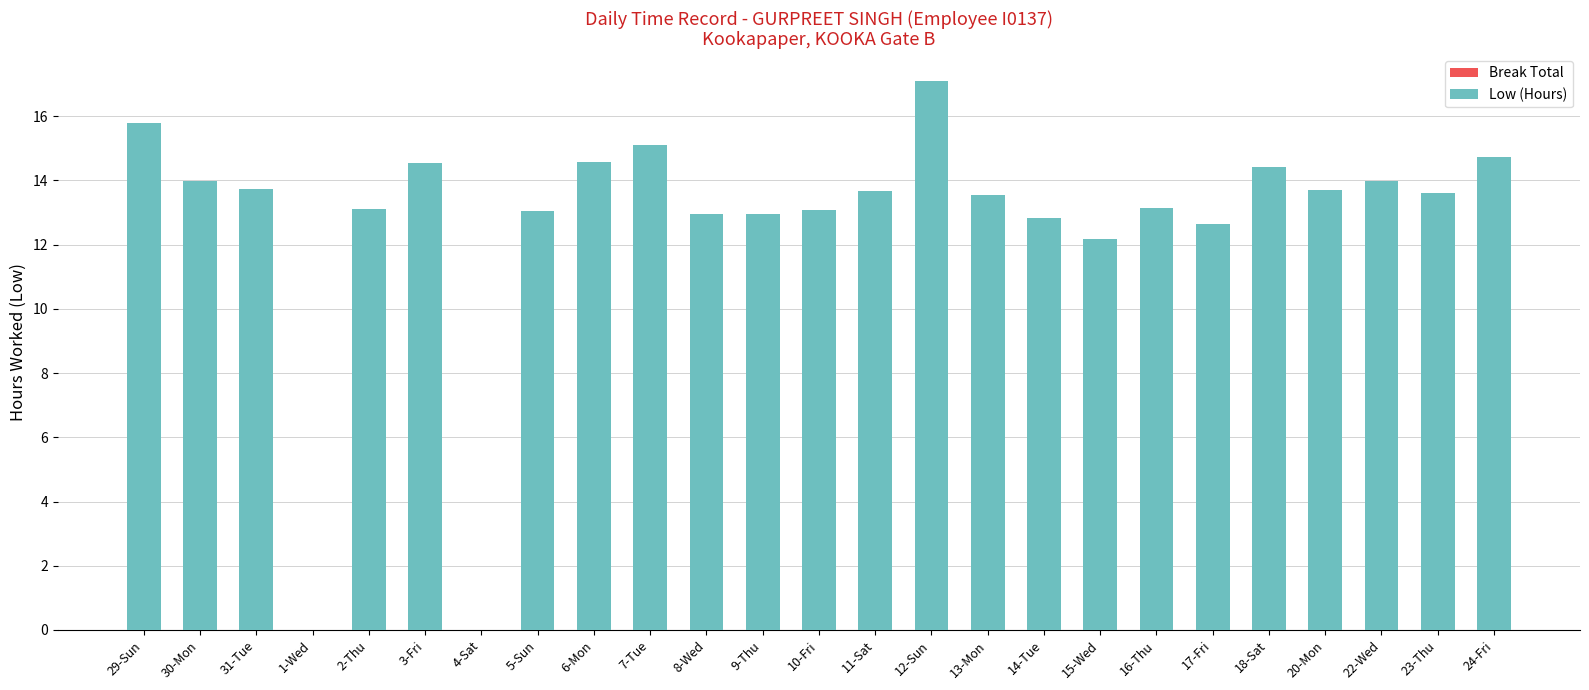

What is the sum of all values?

318.4